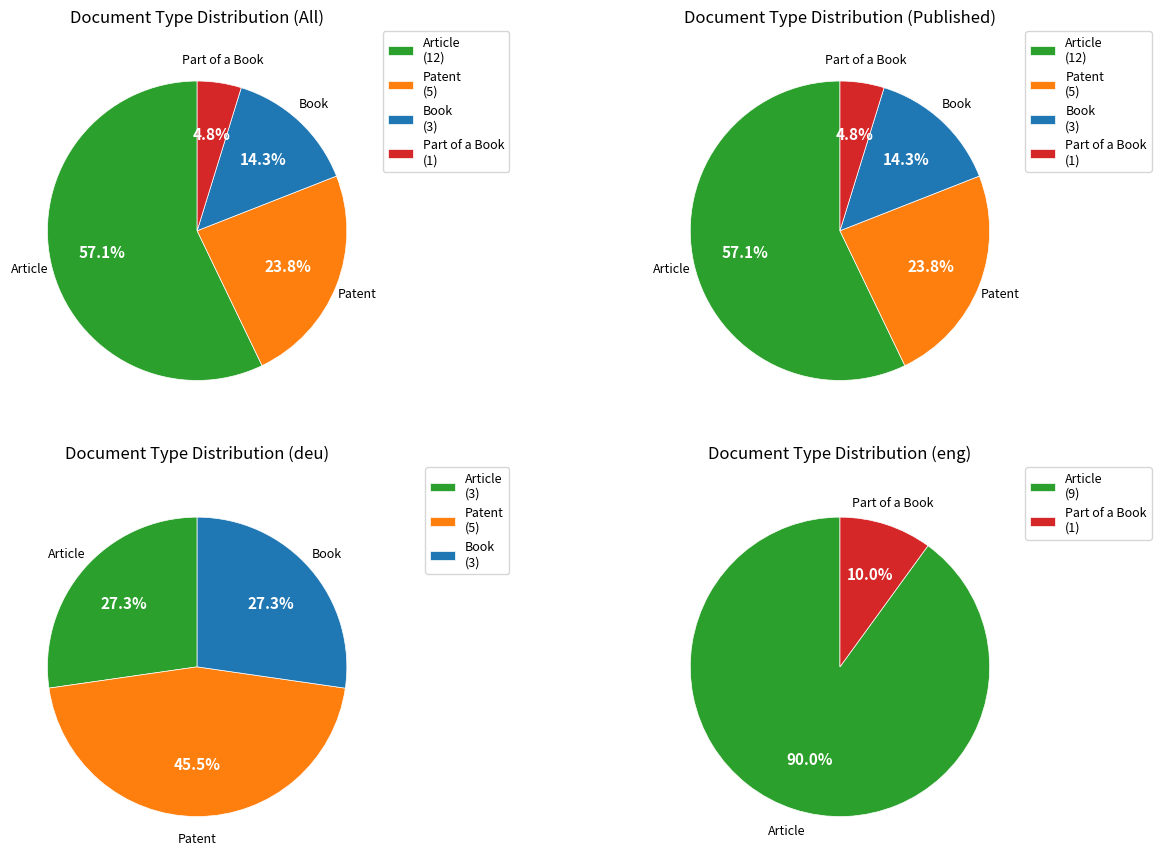

Which category has the smallest portion of the pie?

Part of a Book